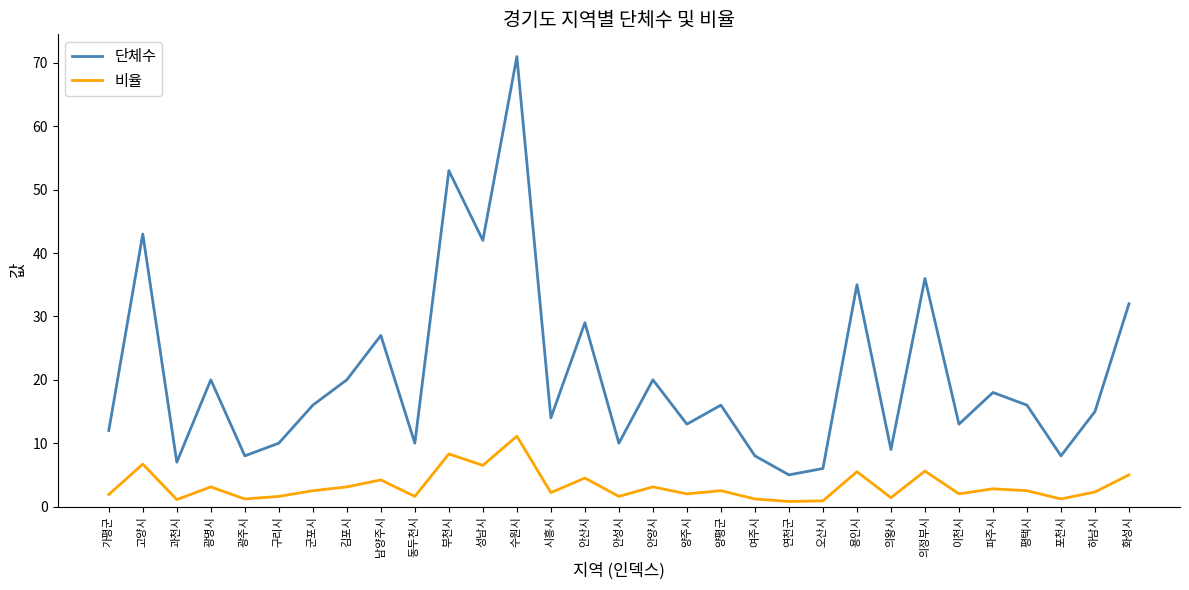

List the series in order of their peak value, highest first.

단체수, 비율